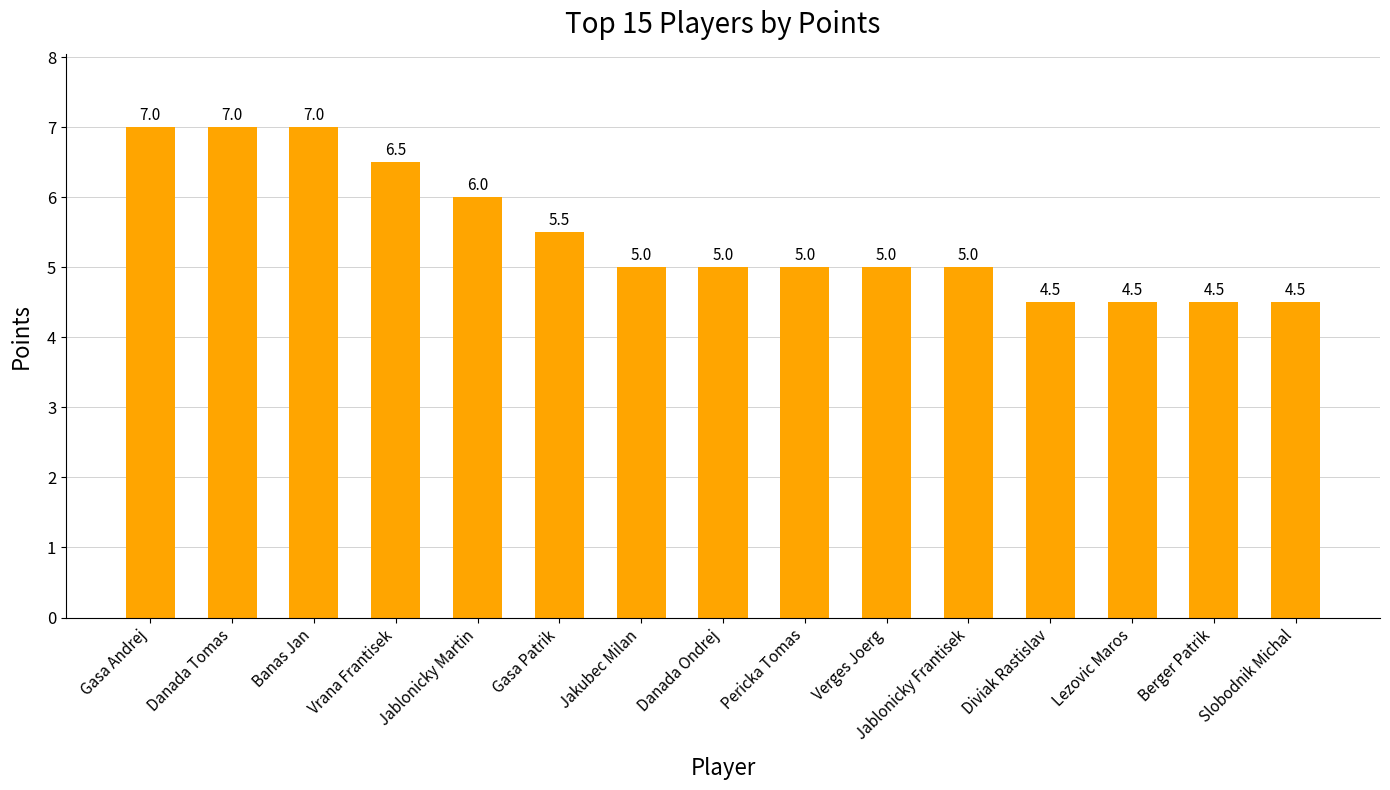

What is the smallest value displayed?

4.5